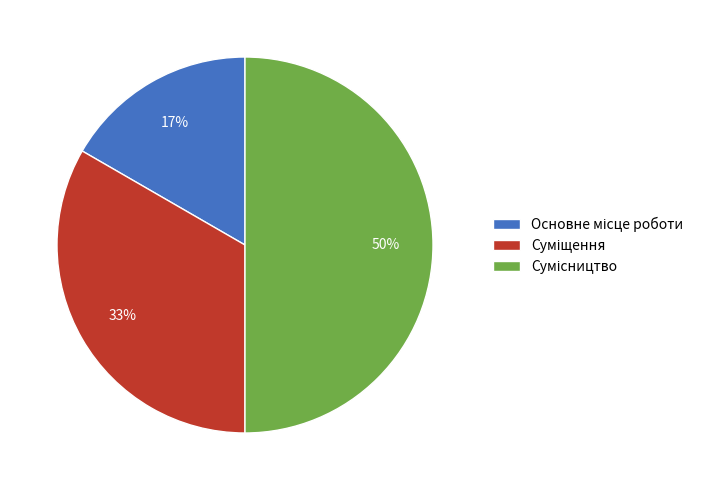

How many slices are in this pie chart?

3